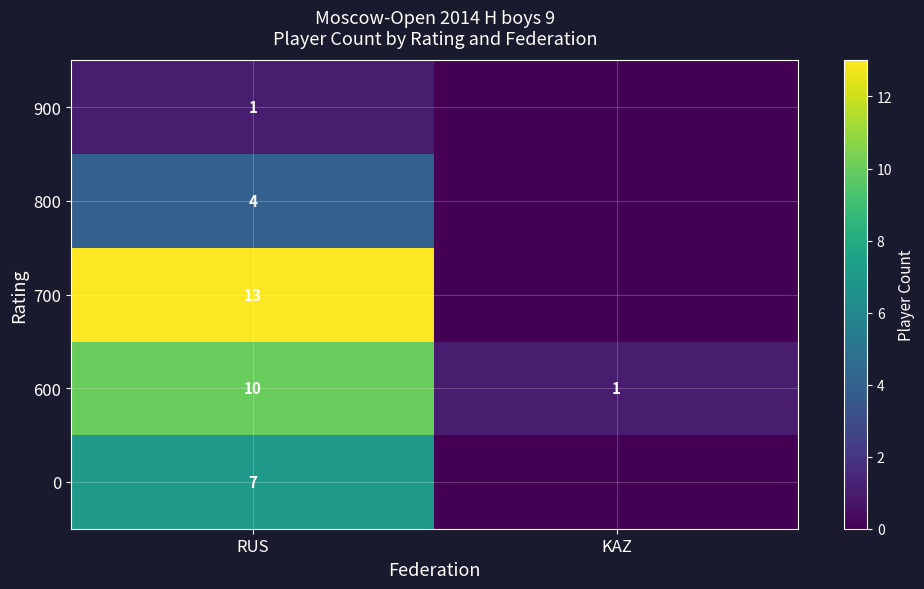

The 700 series shows 9 at RUS. True or false?

False